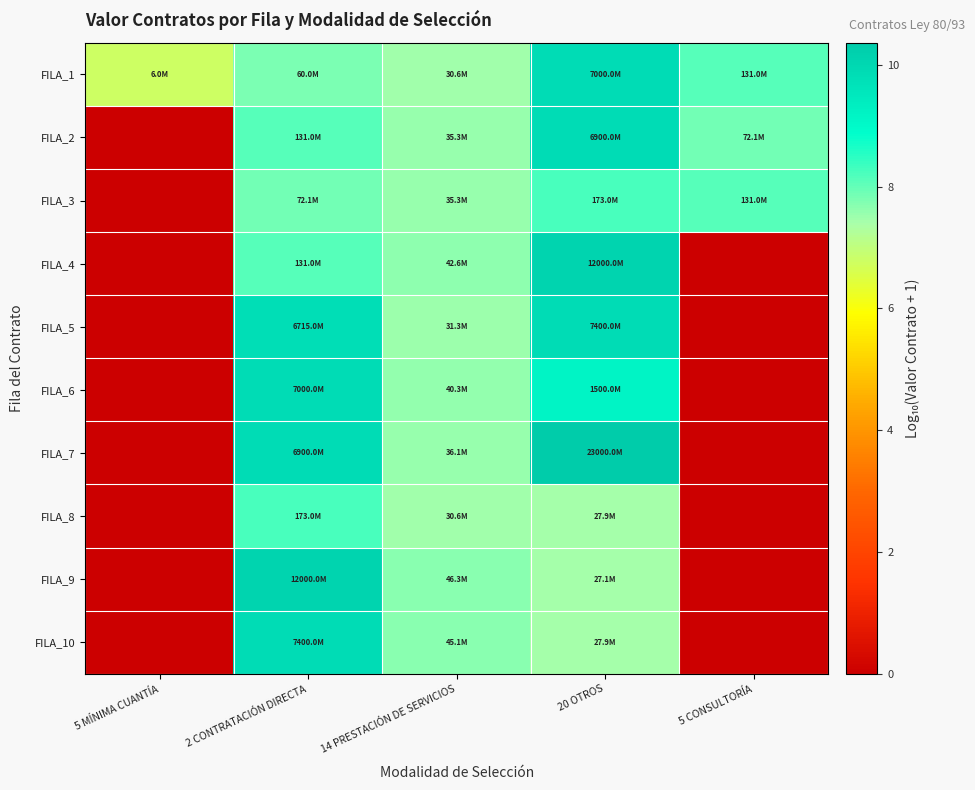

Rank the series by their maximum value, from highest to lowest.

FILA_7, FILA_4, FILA_9, FILA_5, FILA_10, FILA_1, FILA_6, FILA_2, FILA_3, FILA_8